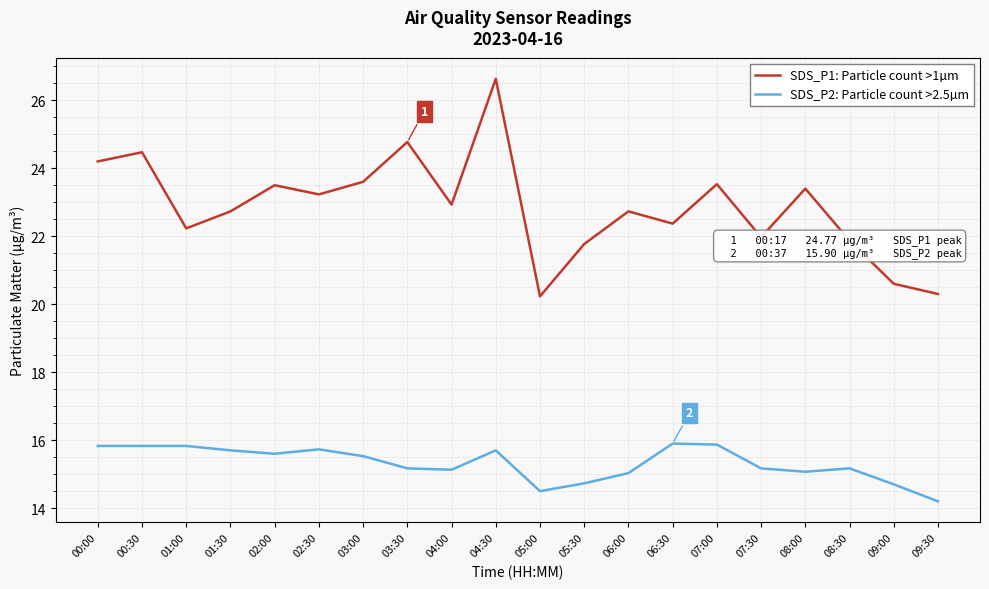

Read the SDS_P2: Particle count >2.5µm value at 08:00.

15.1